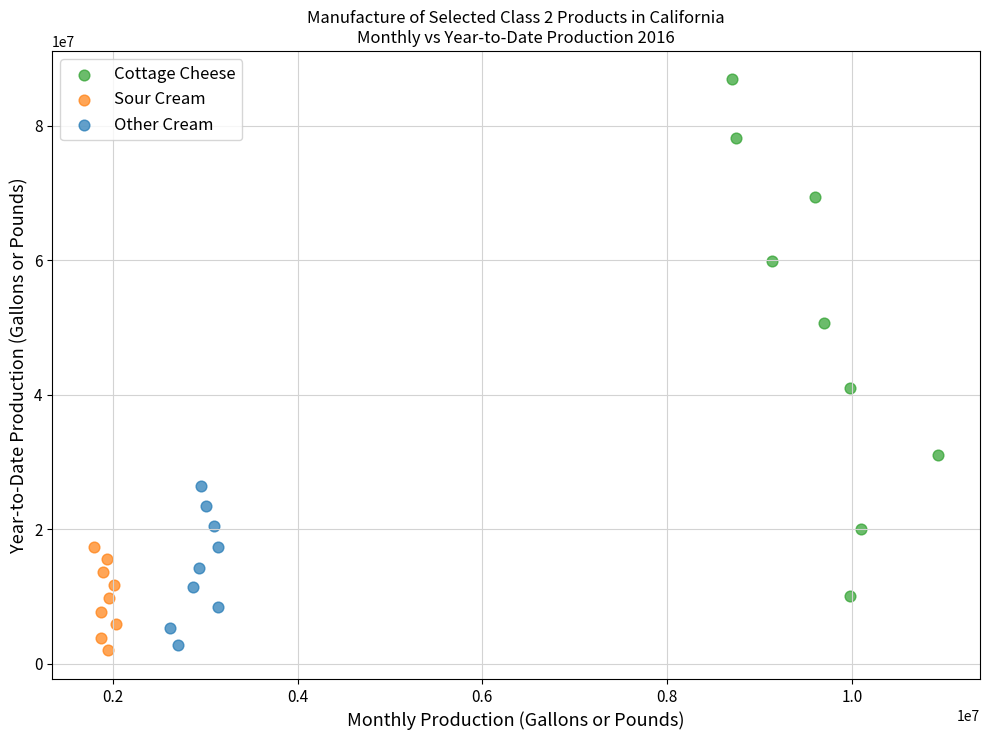

Which series contains the lowest Y value?

Sour Cream